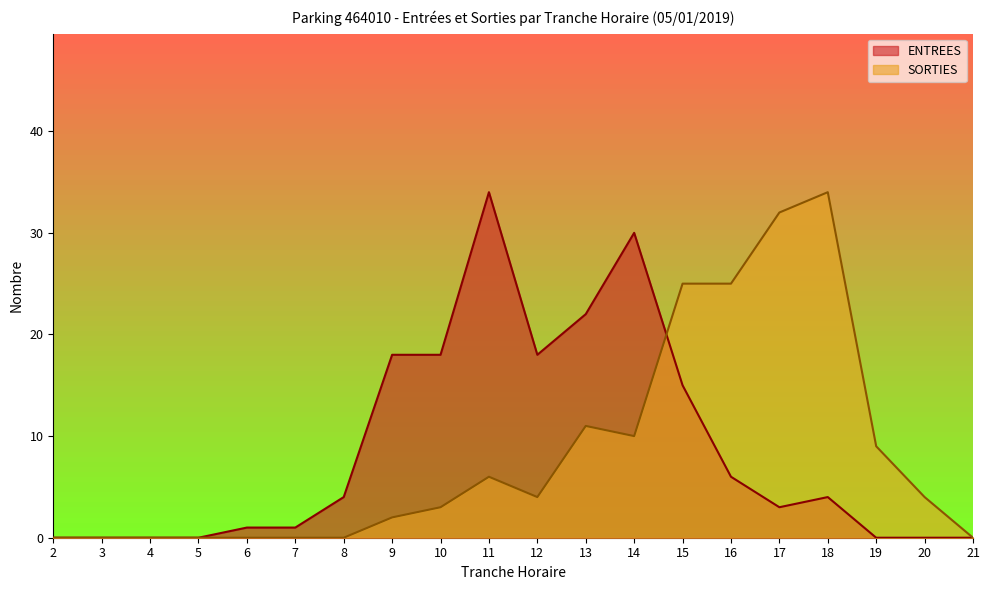

Which category has the lowest value in the SORTIES series?

2